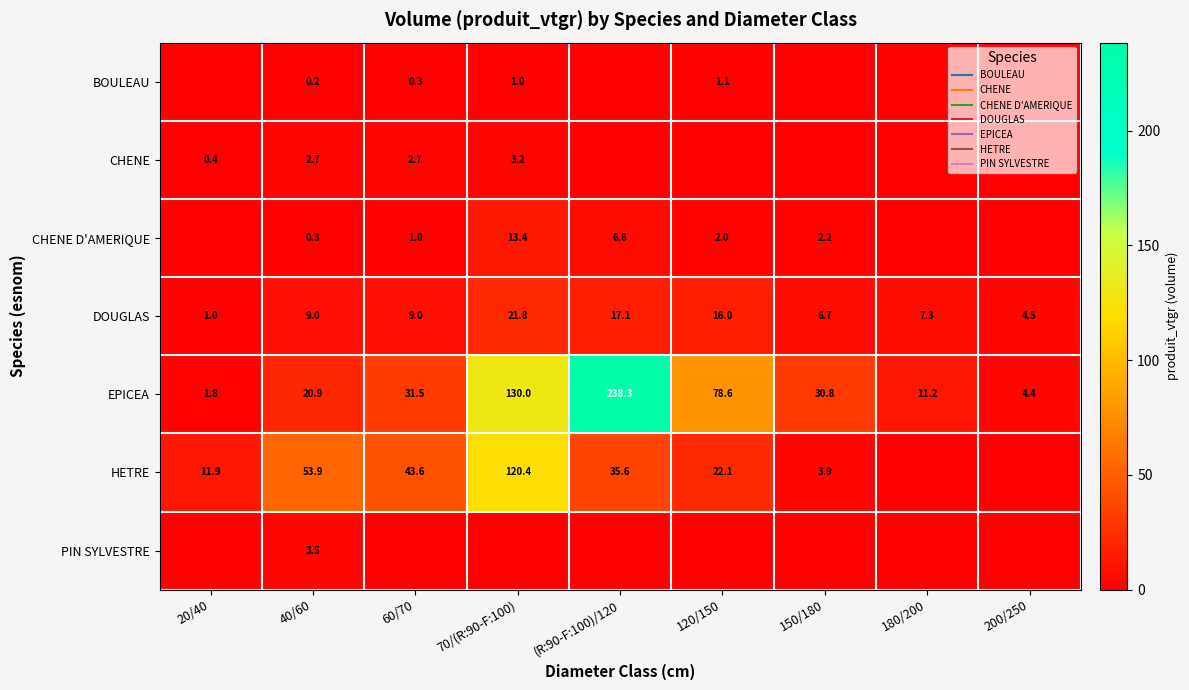

True or false: DOUGLAS has a value of 26.2 at 120/150.

False